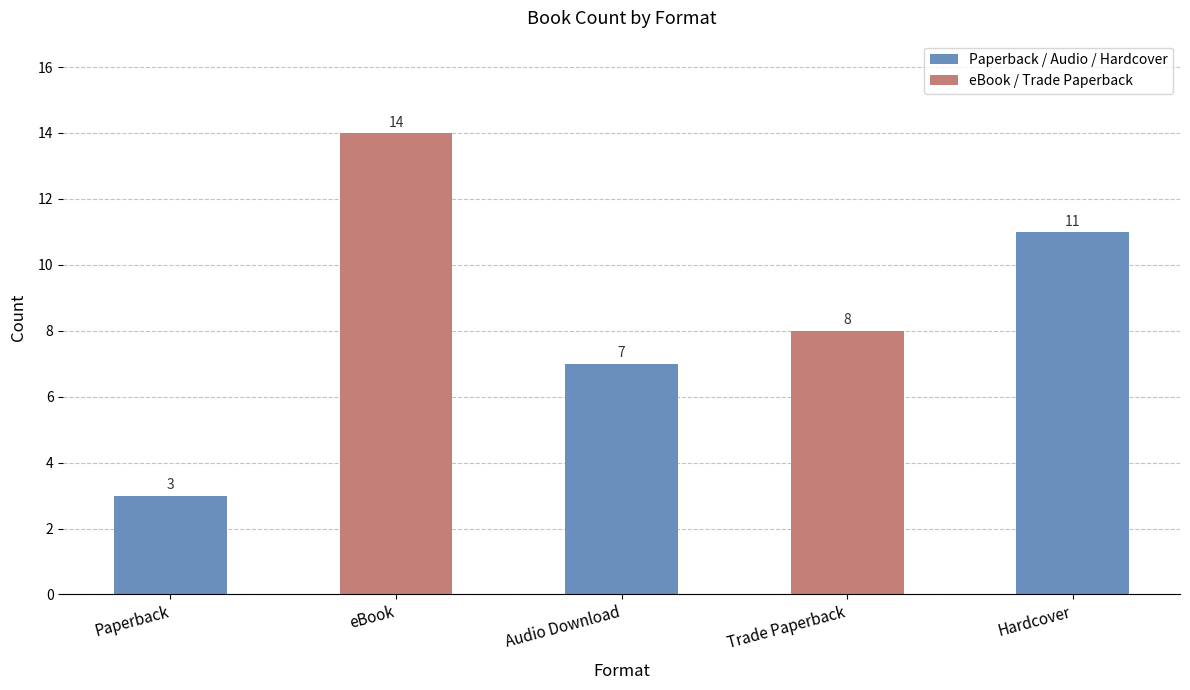

Which label corresponds to the smallest value in the chart?

Paperback